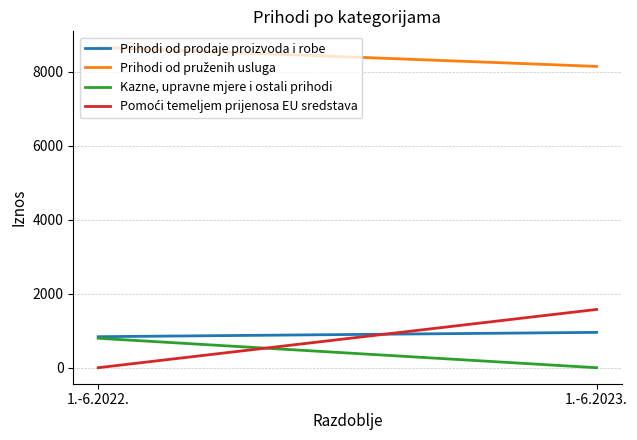

Reading right to left, list all the values displayed in this chart.

Prihodi od prodaje proizvoda i robe: 1.-6.2023.=955.7	1.-6.2022.=838.7
Prihodi od pruženih usluga: 1.-6.2023.=8148.8	1.-6.2022.=8664.1
Kazne, upravne mjere i ostali prihodi: 1.-6.2023.=0.0	1.-6.2022.=796.3
Pomoći temeljem prijenosa EU sredstava: 1.-6.2023.=1576.0	1.-6.2022.=0.0